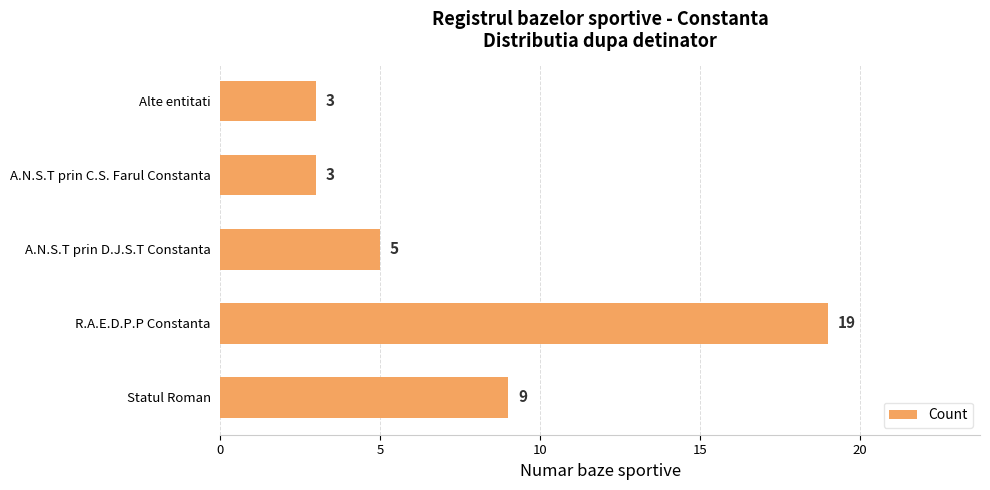

Reading bottom to top, what are all the values shown in this chart?

Statul Roman=9	R.A.E.D.P.P Constanta=19	A.N.S.T prin D.J.S.T Constanta=5	A.N.S.T prin C.S. Farul Constanta=3	Alte entitati=3